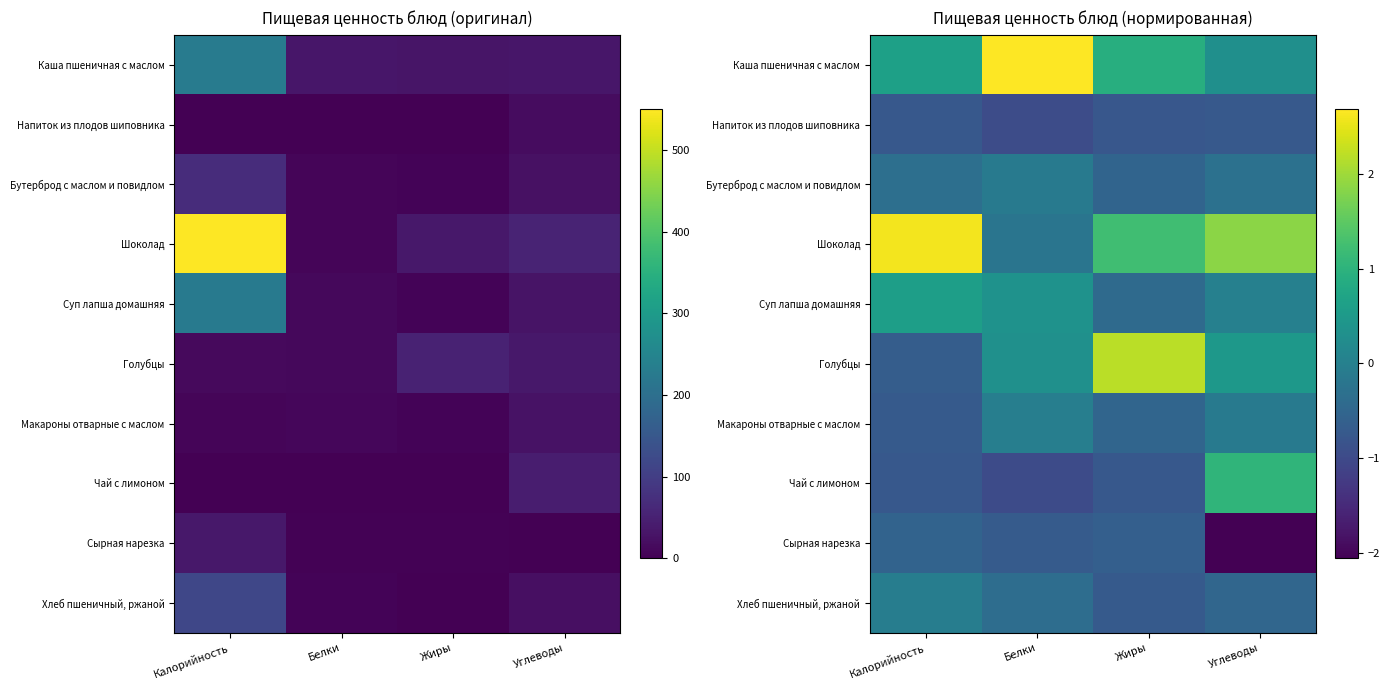

What is the greatest value displayed?

2.7